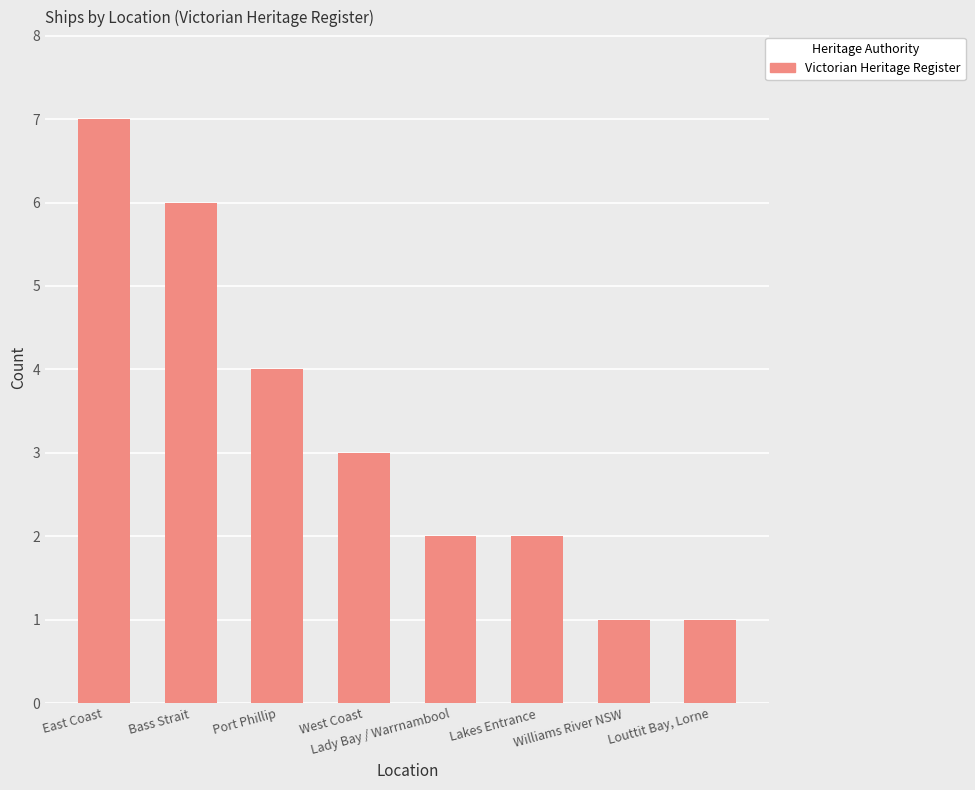

Is it true that the value at Lakes Entrance is 2?

True